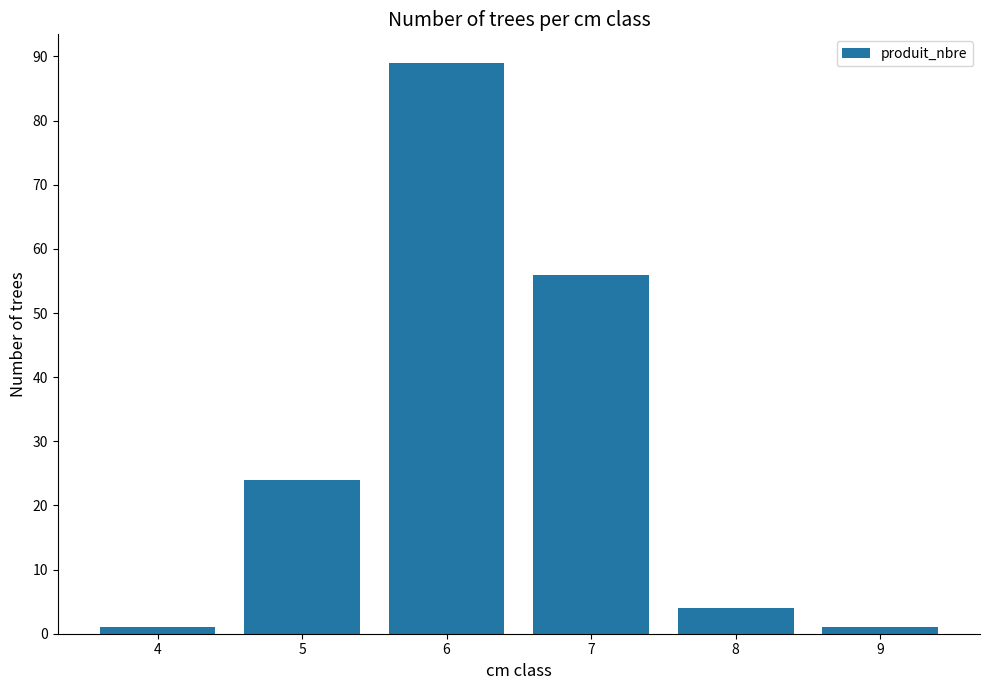

Is it true that the value at 9 is 1?

True